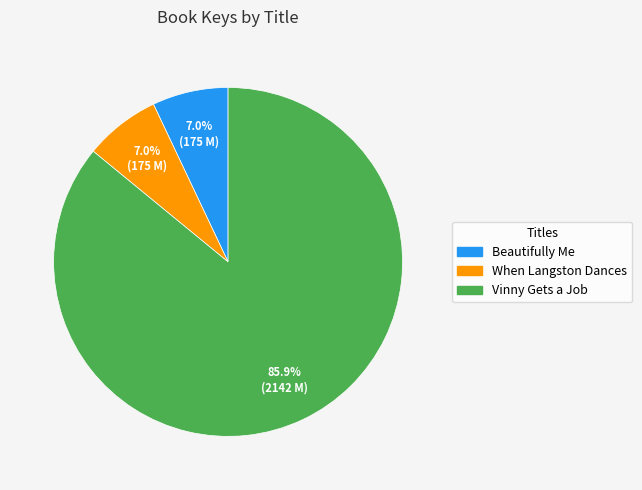

True or false: When Langston Dances accounts for 20% of the total.

False